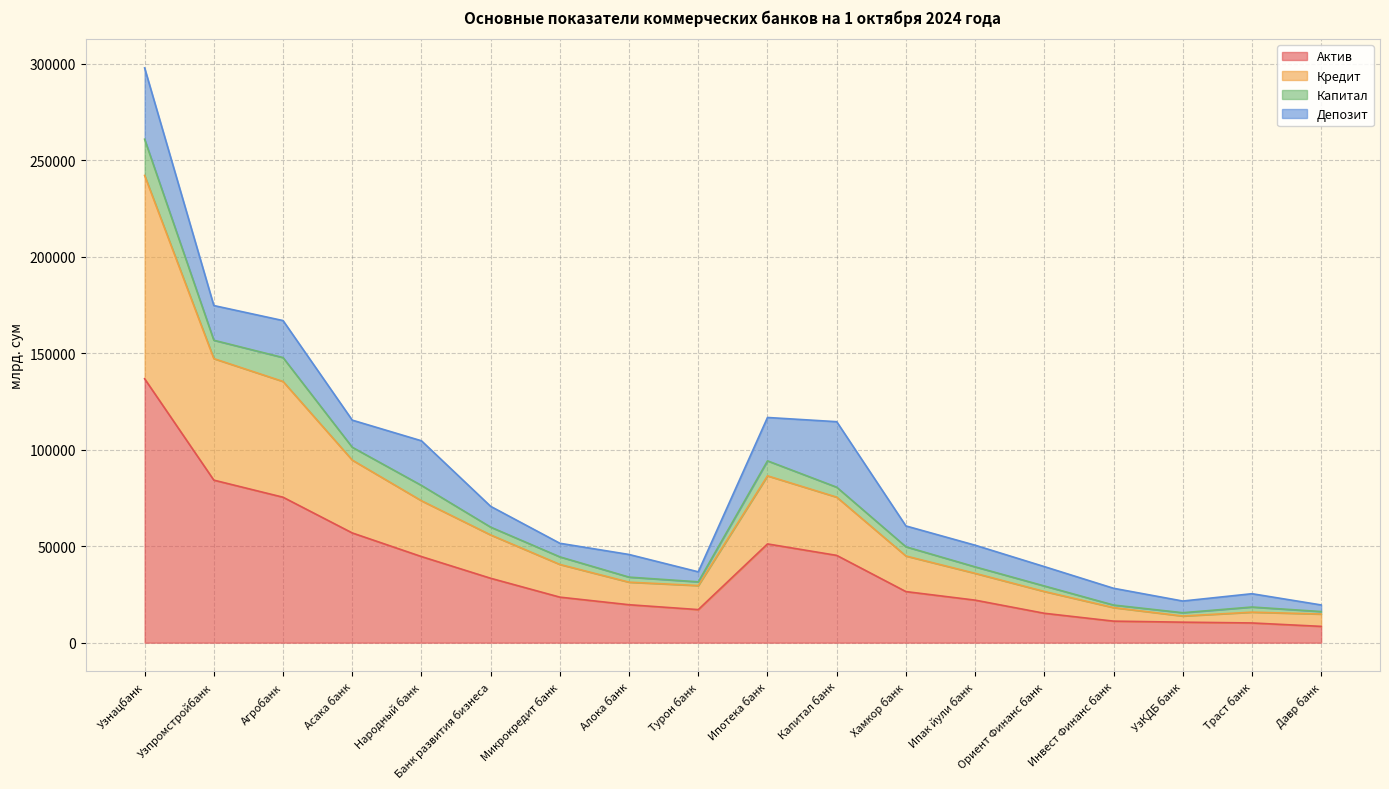

In Кредит, how many points are higher than both neighbors (excluding endpoints)?

2